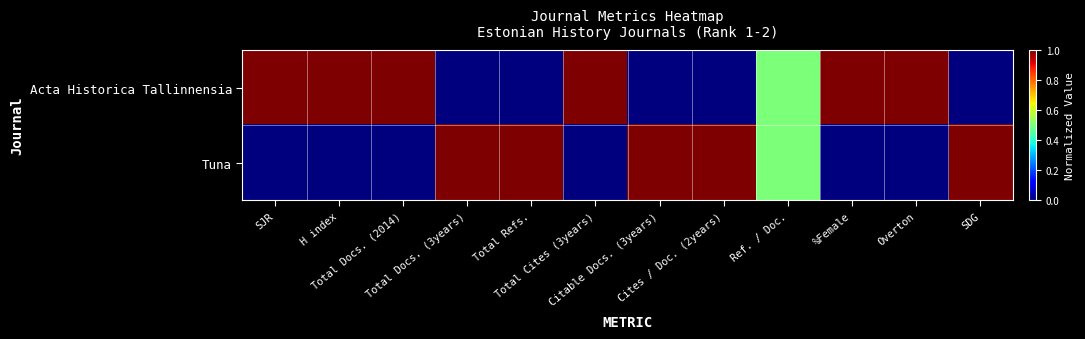

At how many categories does at least one series exceed 0?

12